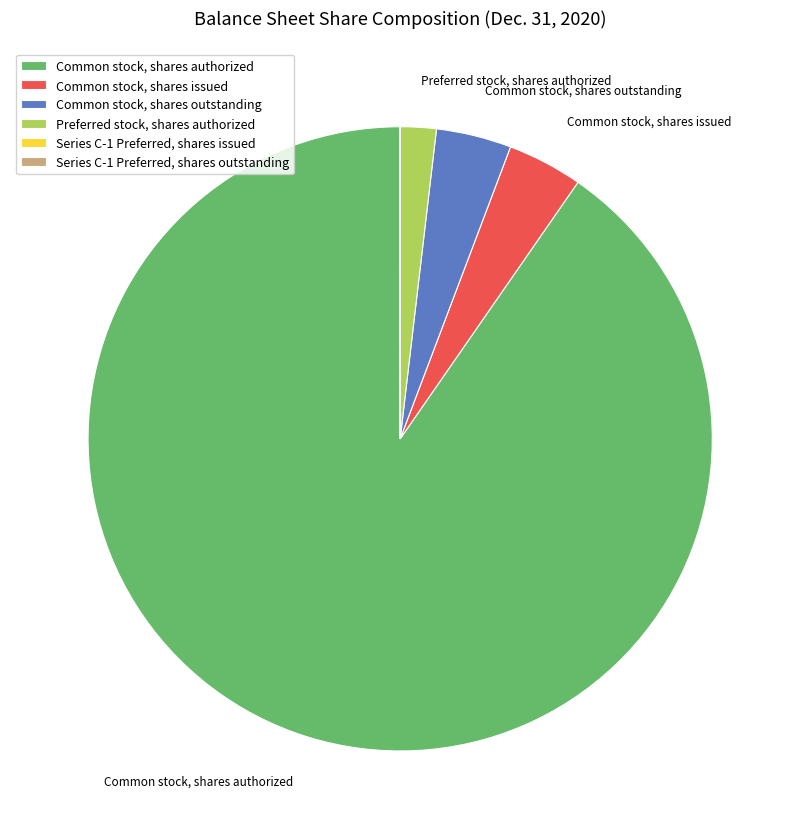

True or false: Common stock, shares issued accounts for 11% of the total.

False